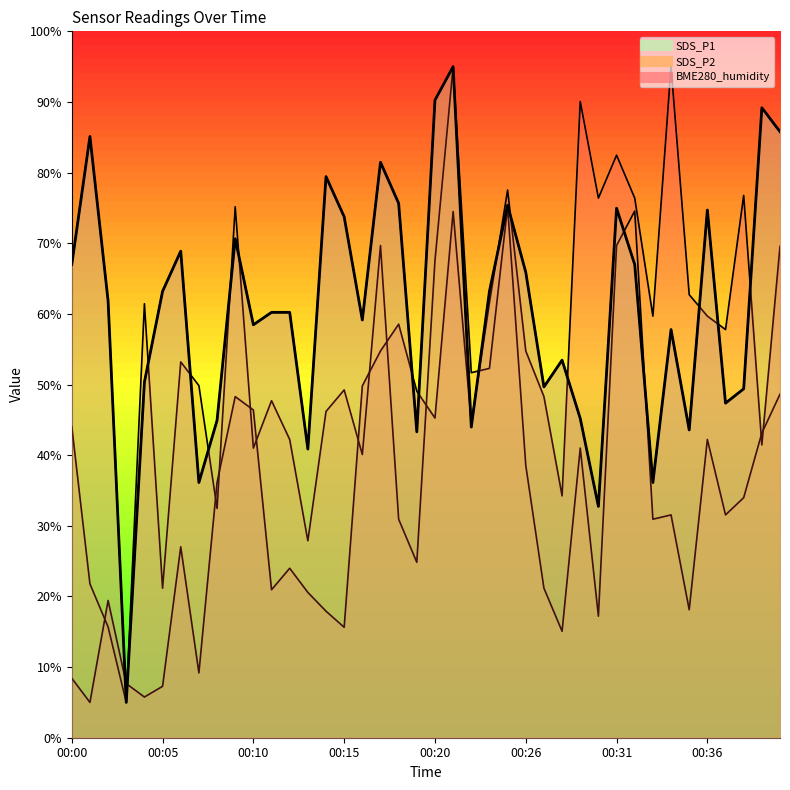

Is it true that SDS_P1 equals 67.0 at 00:00?

True